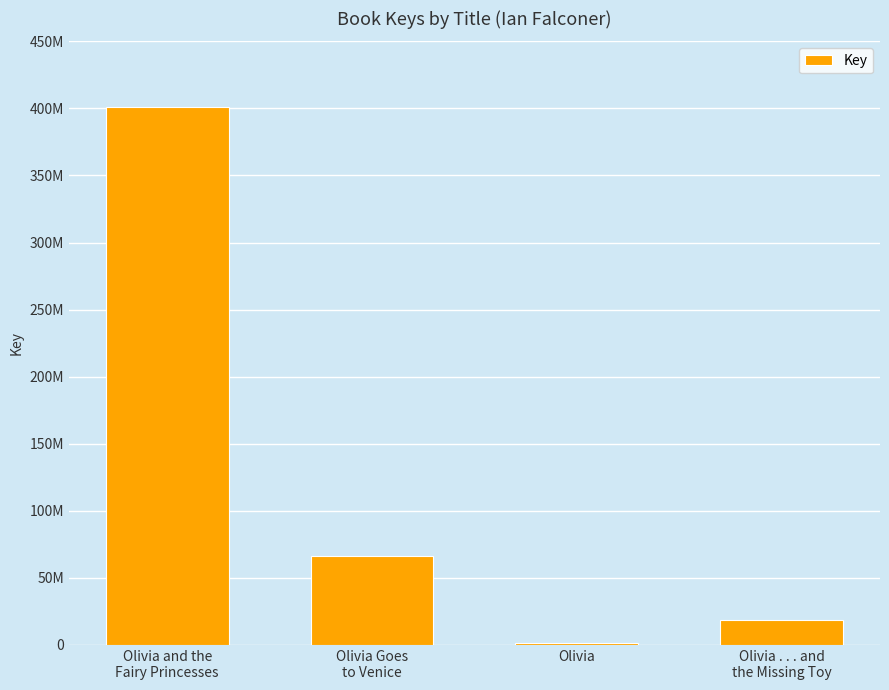

List the labels in order of value, smallest first.

Olivia, Olivia . . . and
the Missing Toy, Olivia Goes
to Venice, Olivia and the
Fairy Princesses